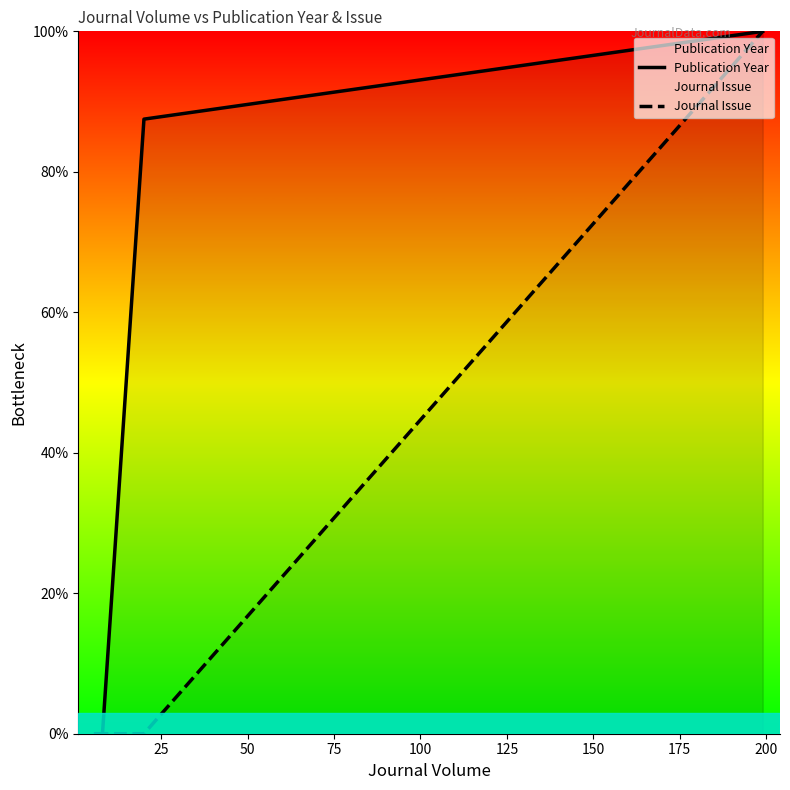

What is the value of the Journal Issue point at the 4th from the left?

100.0